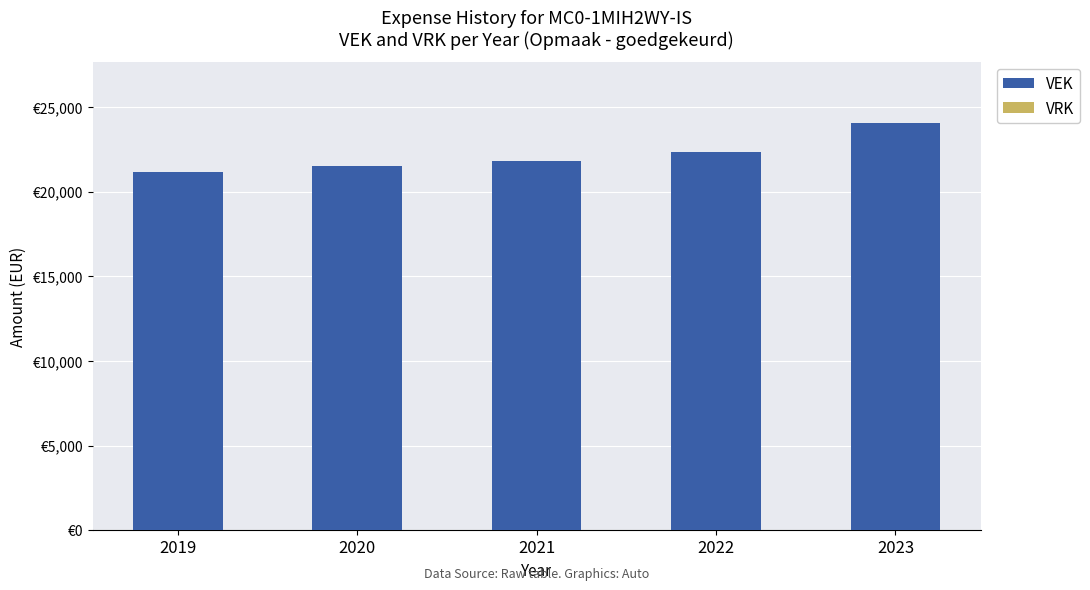

Does the chart contain any negative values?

No